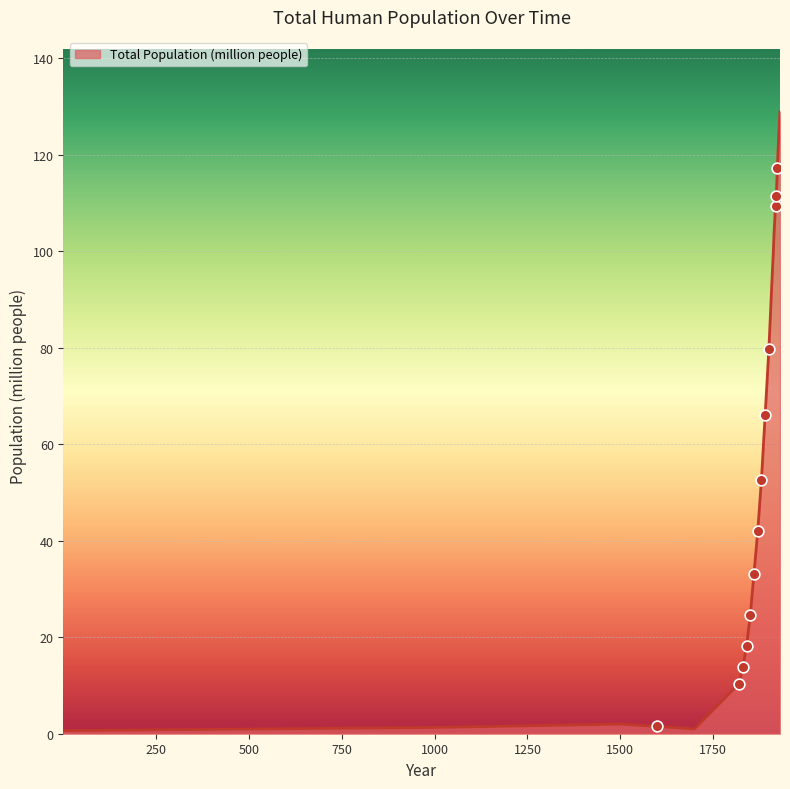

What is the maximum value shown in the chart?

129.0